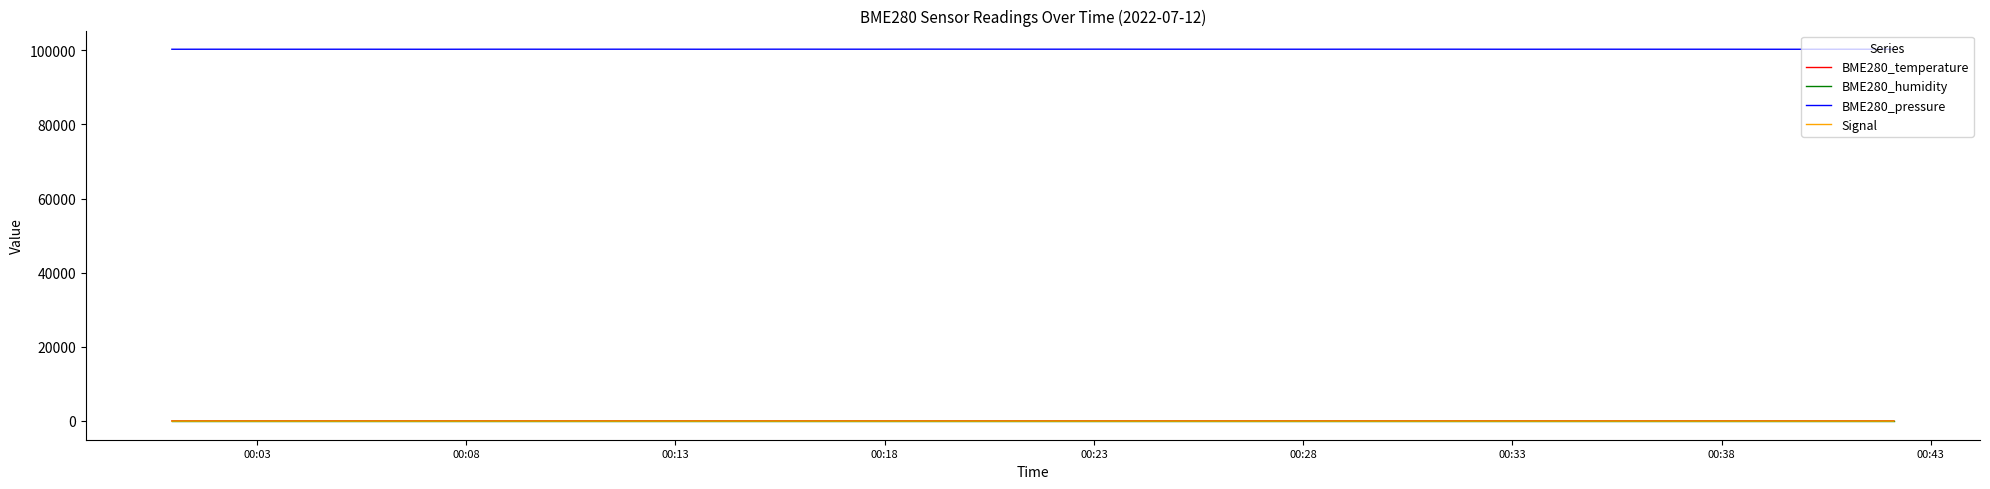

True or false: BME280_pressure and Signal intersect in this chart.

False